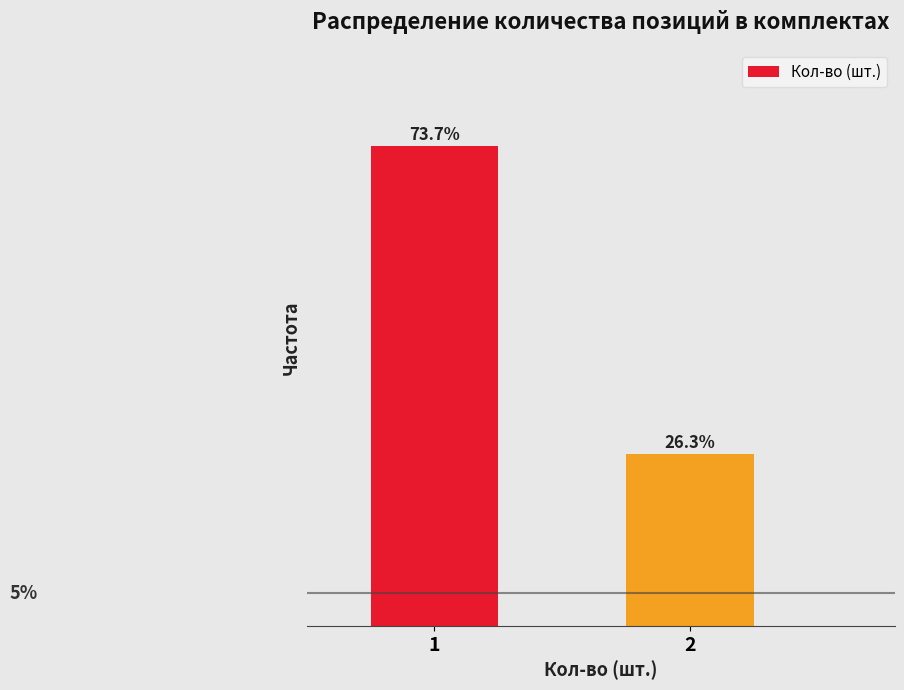

List the labels in order of value, largest first.

1, 2